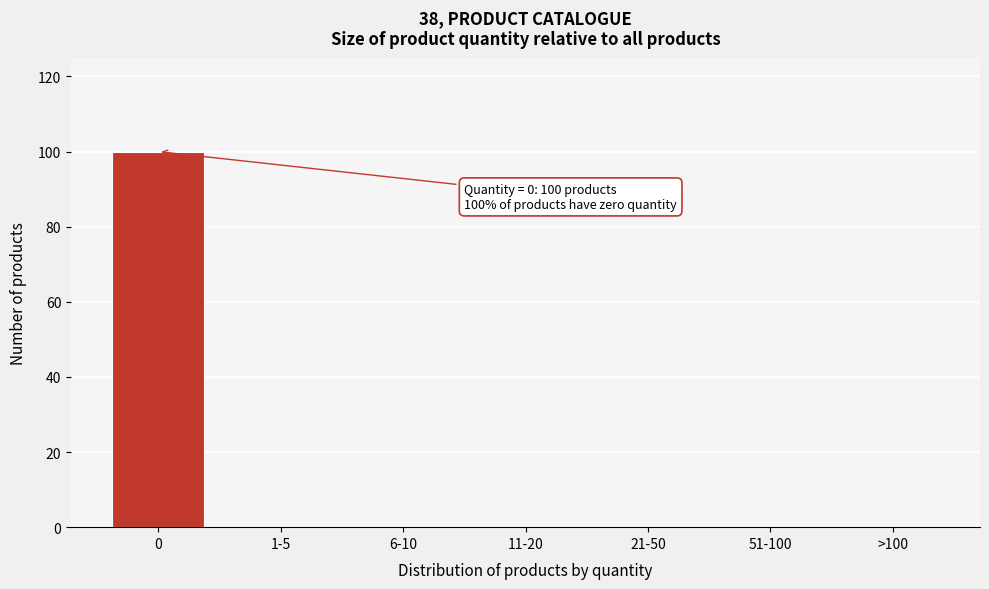

Reading left to right, list all the values displayed in this chart.

0=100	1-5=0	6-10=0	11-20=0	21-50=0	51-100=0	>100=0